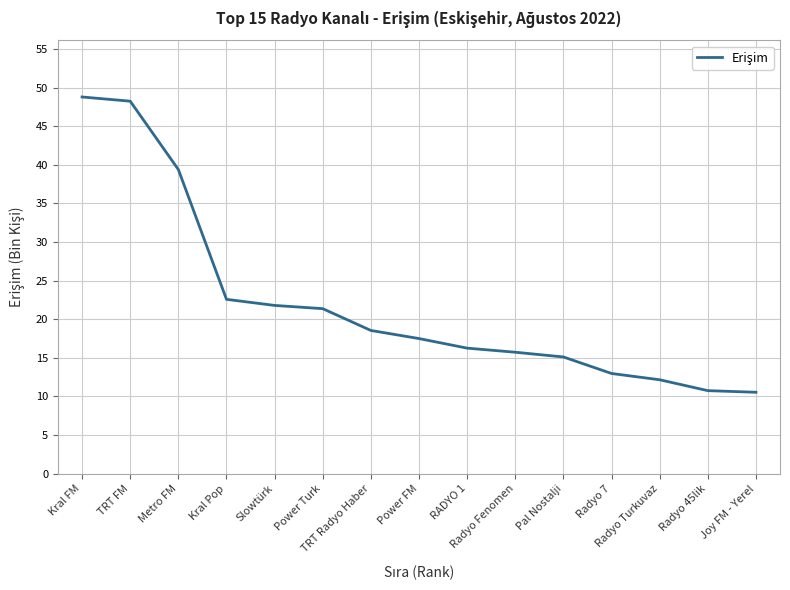

The value at Joy FM - Yerel is 16.5. True or false?

False